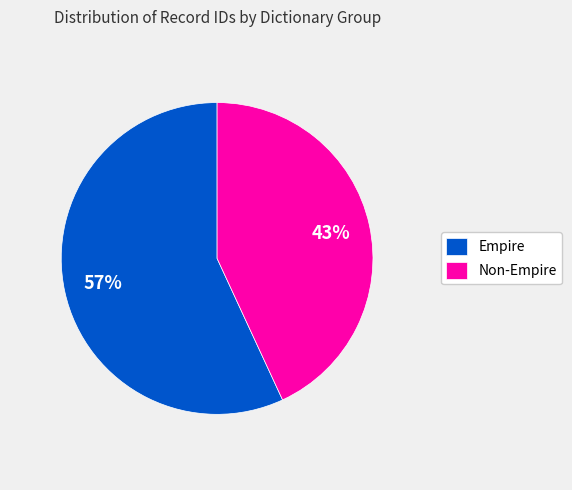

Between Non-Empire and Empire, which is larger?

Empire